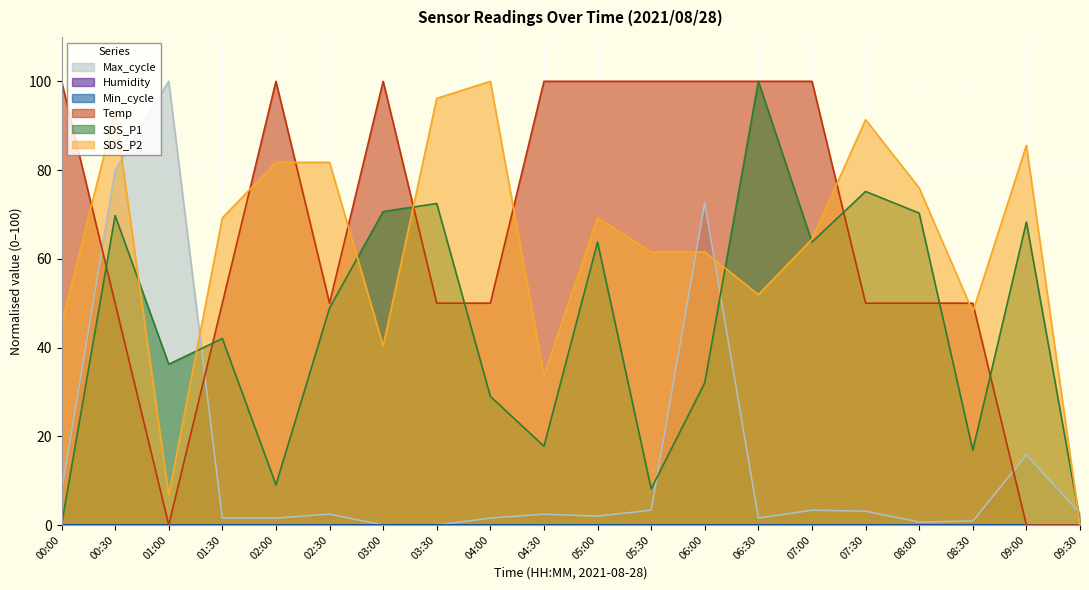

What is the sum of all SDS_P1 values?

895.1